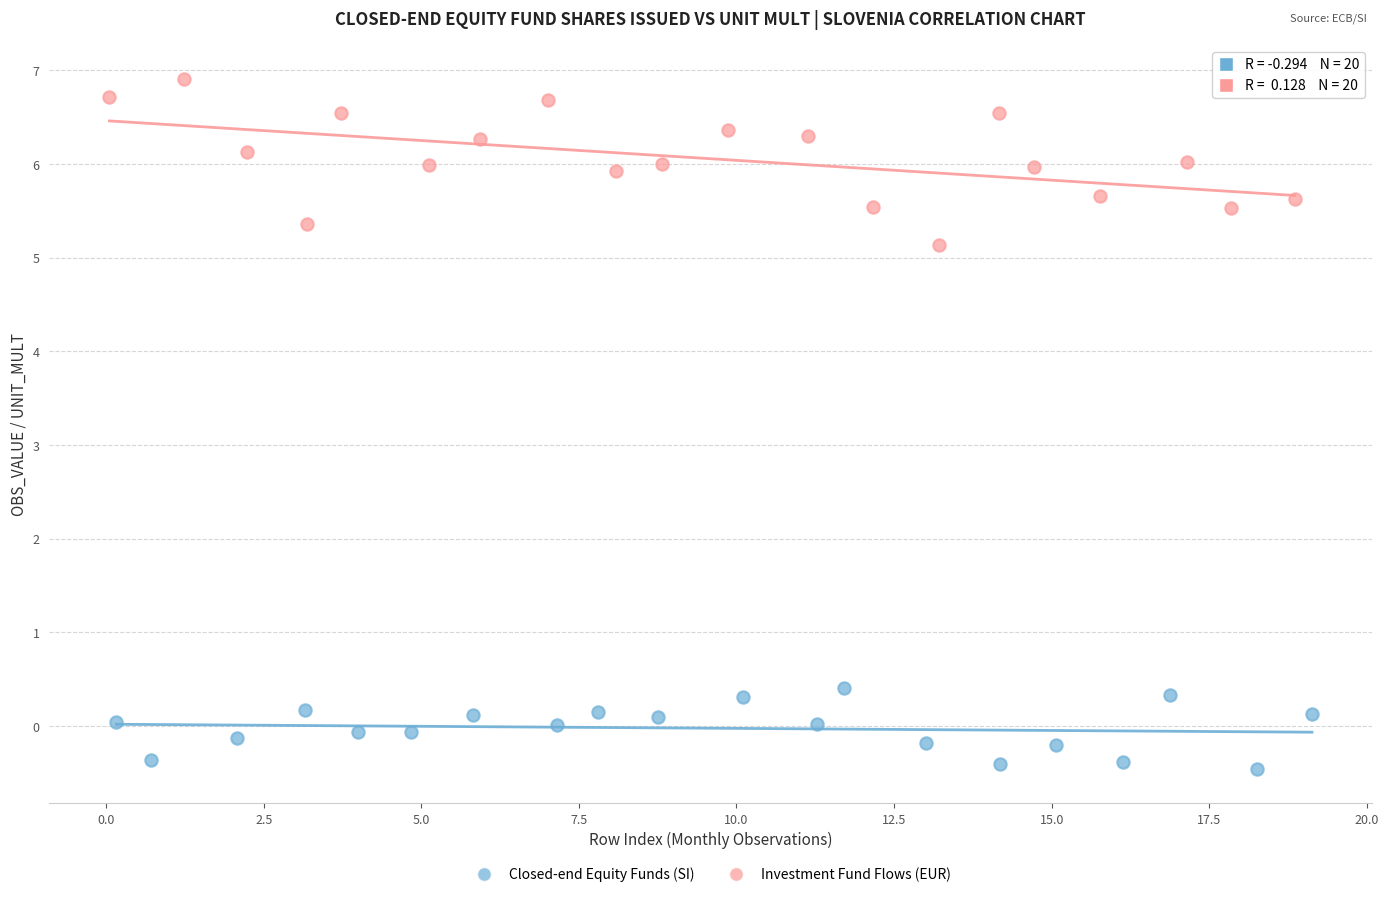

Which series has the largest Y range (max minus min)?

Investment Fund Flows (EUR)